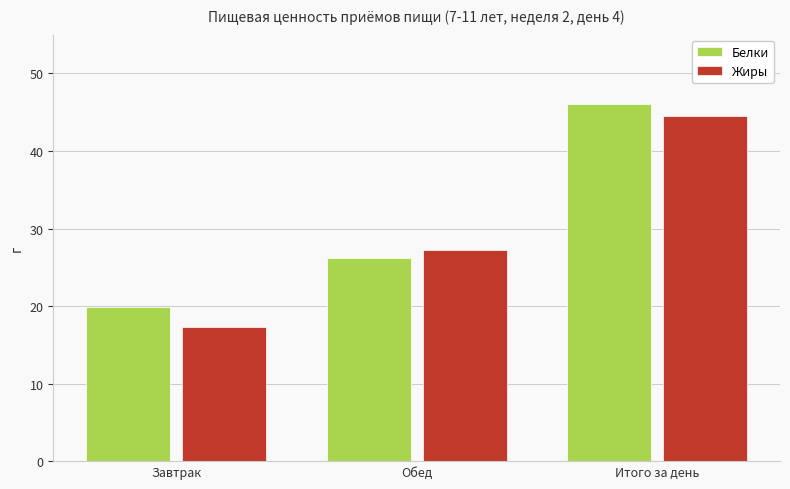

List the series in order of their overall mean, highest first.

Белки, Жиры